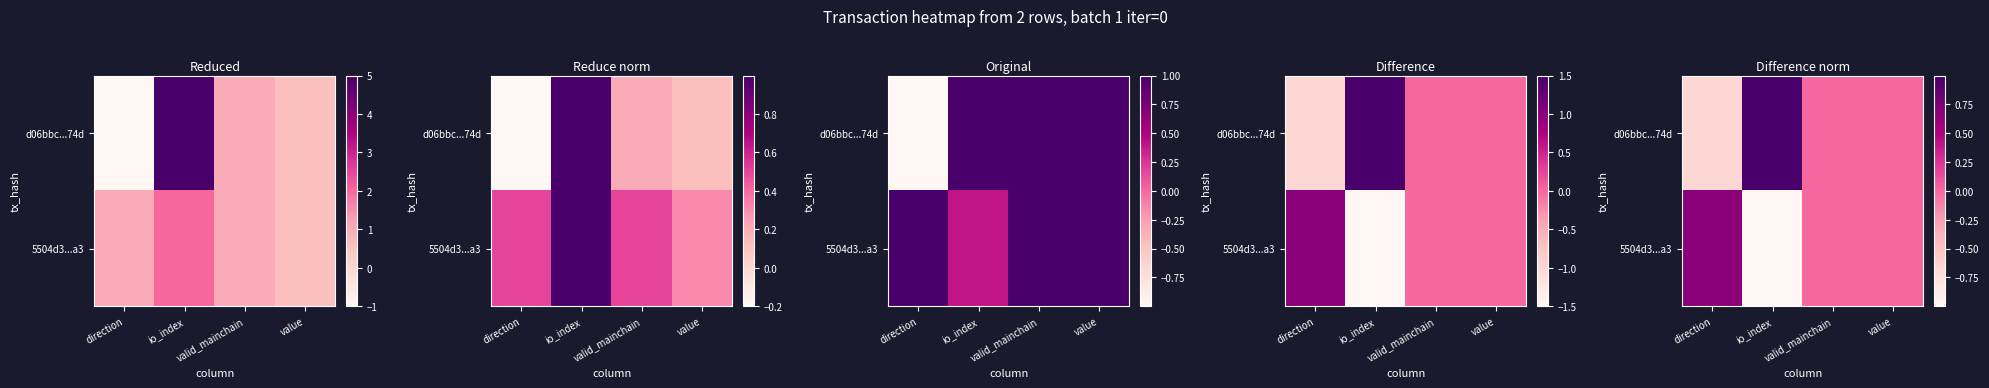

The value of 5504d3...a3 at direction is 0.7. True or false?

True